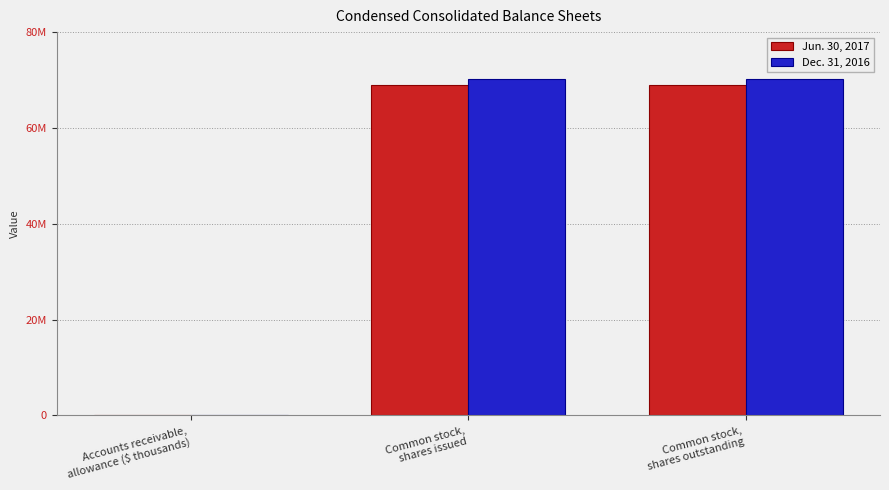

Count the Jun. 30, 2017 values in the range 3394 to 68926397.

3